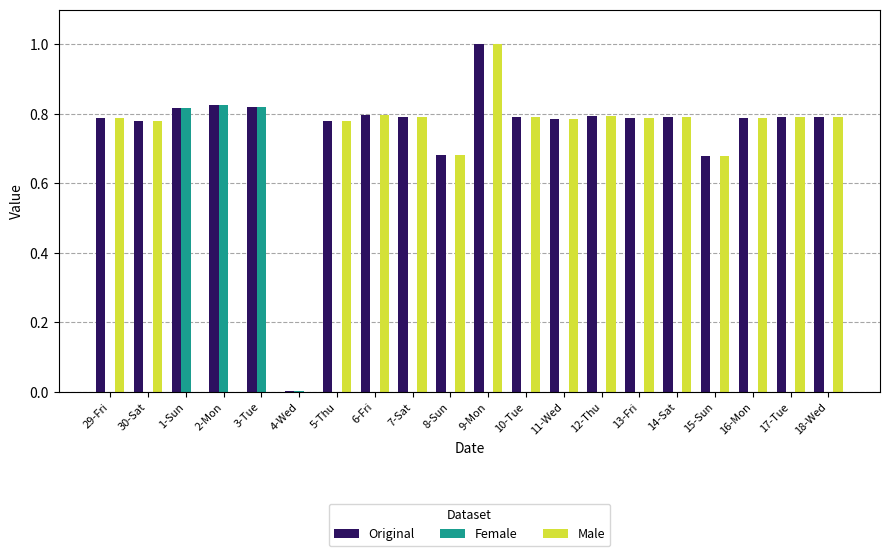

At which category is the sum across all series the highest?

9-Mon